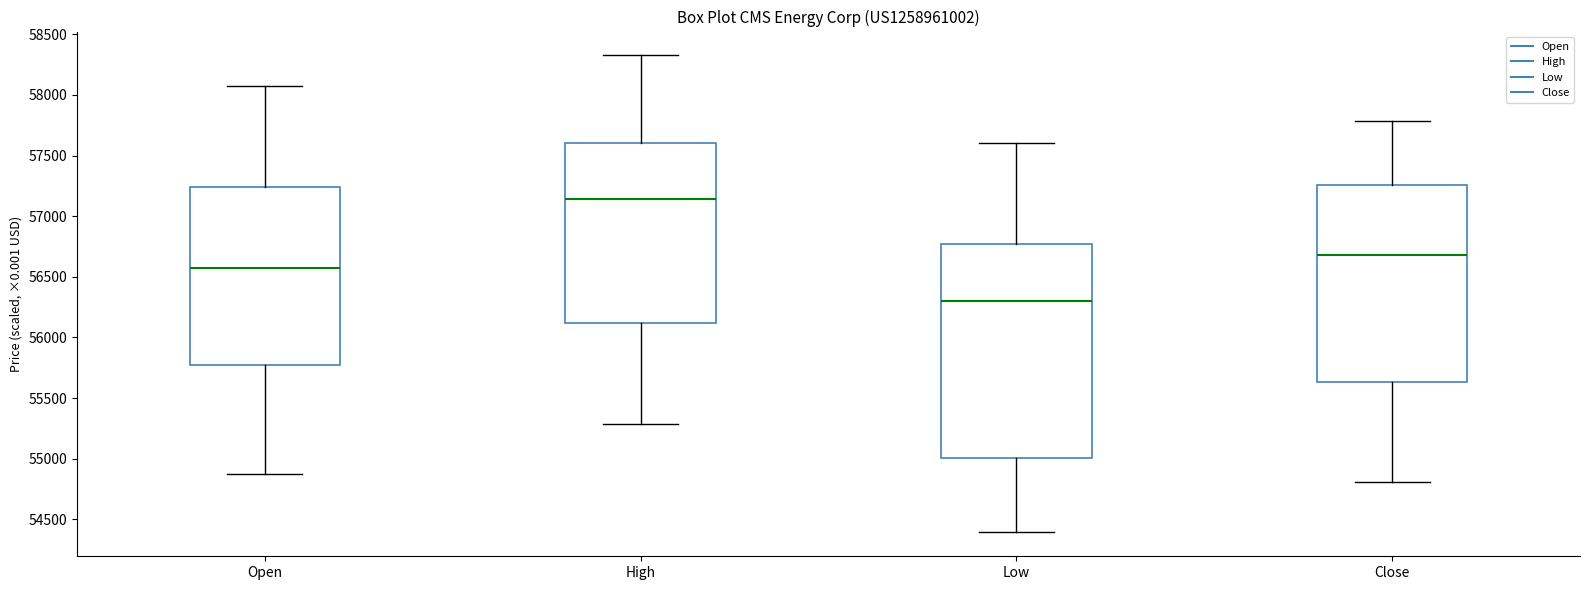

Reading left to right, transcribe this box plot: for each box, give where its median line is, the range the box spans, and where its two whiskers end, as read against the y-axis. The values are not printed on the chart, so give them approximately, as read against the axis.

Open: median 56600, box 55750 to 57250, whiskers 54850 to 58100
High: median 57150, box 56100 to 57600, whiskers 55300 to 58350
Low: median 56300, box 55000 to 56750, whiskers 54400 to 57600
Close: median 56700, box 55650 to 57250, whiskers 54800 to 57800